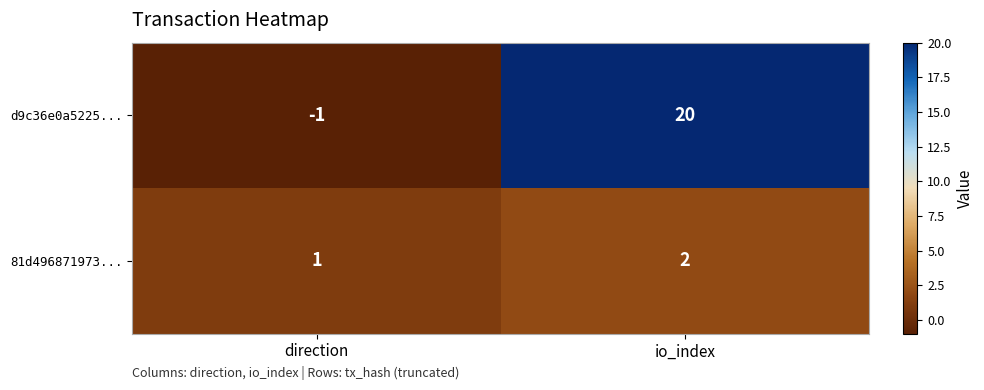

The value of 81d496871973... at direction is 2. True or false?

False